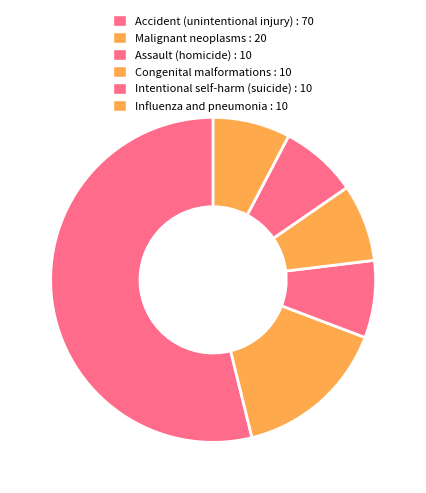

To the nearest percent, what portion does Intentional self-harm (suicide) represent?

8%